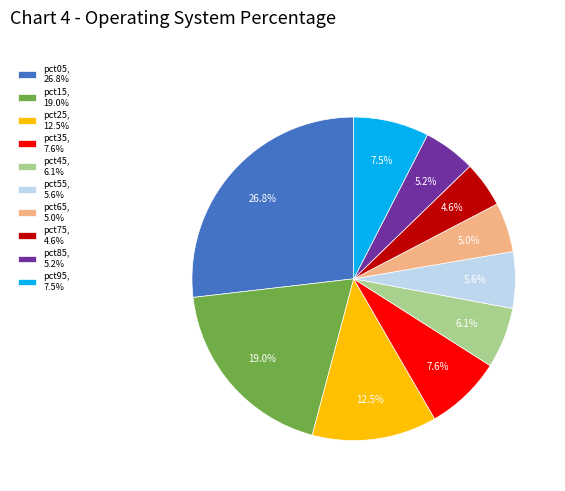

To the nearest percent, what percentage of the pie is pct85?

5%